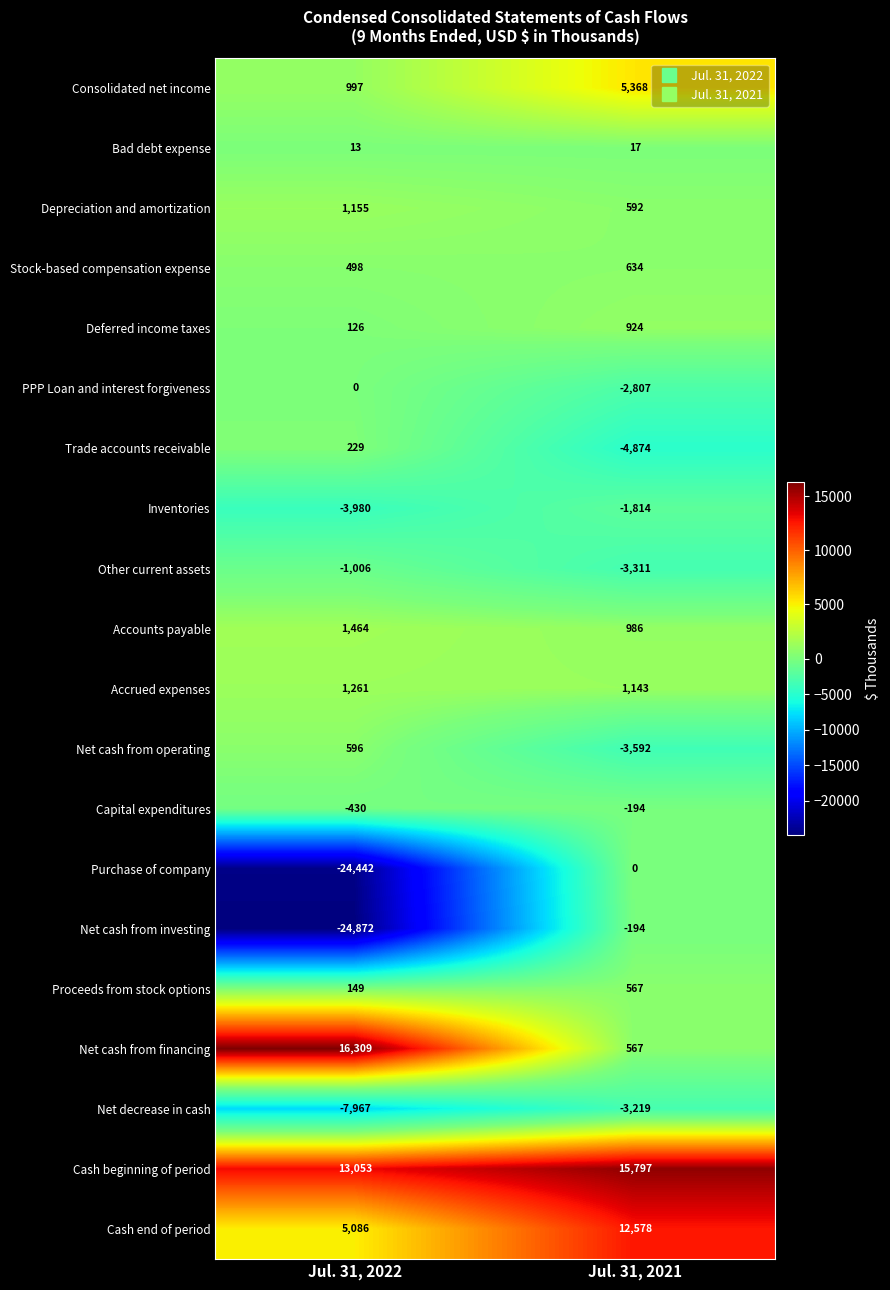

Which series has the widest spread of values?

Net cash from investing